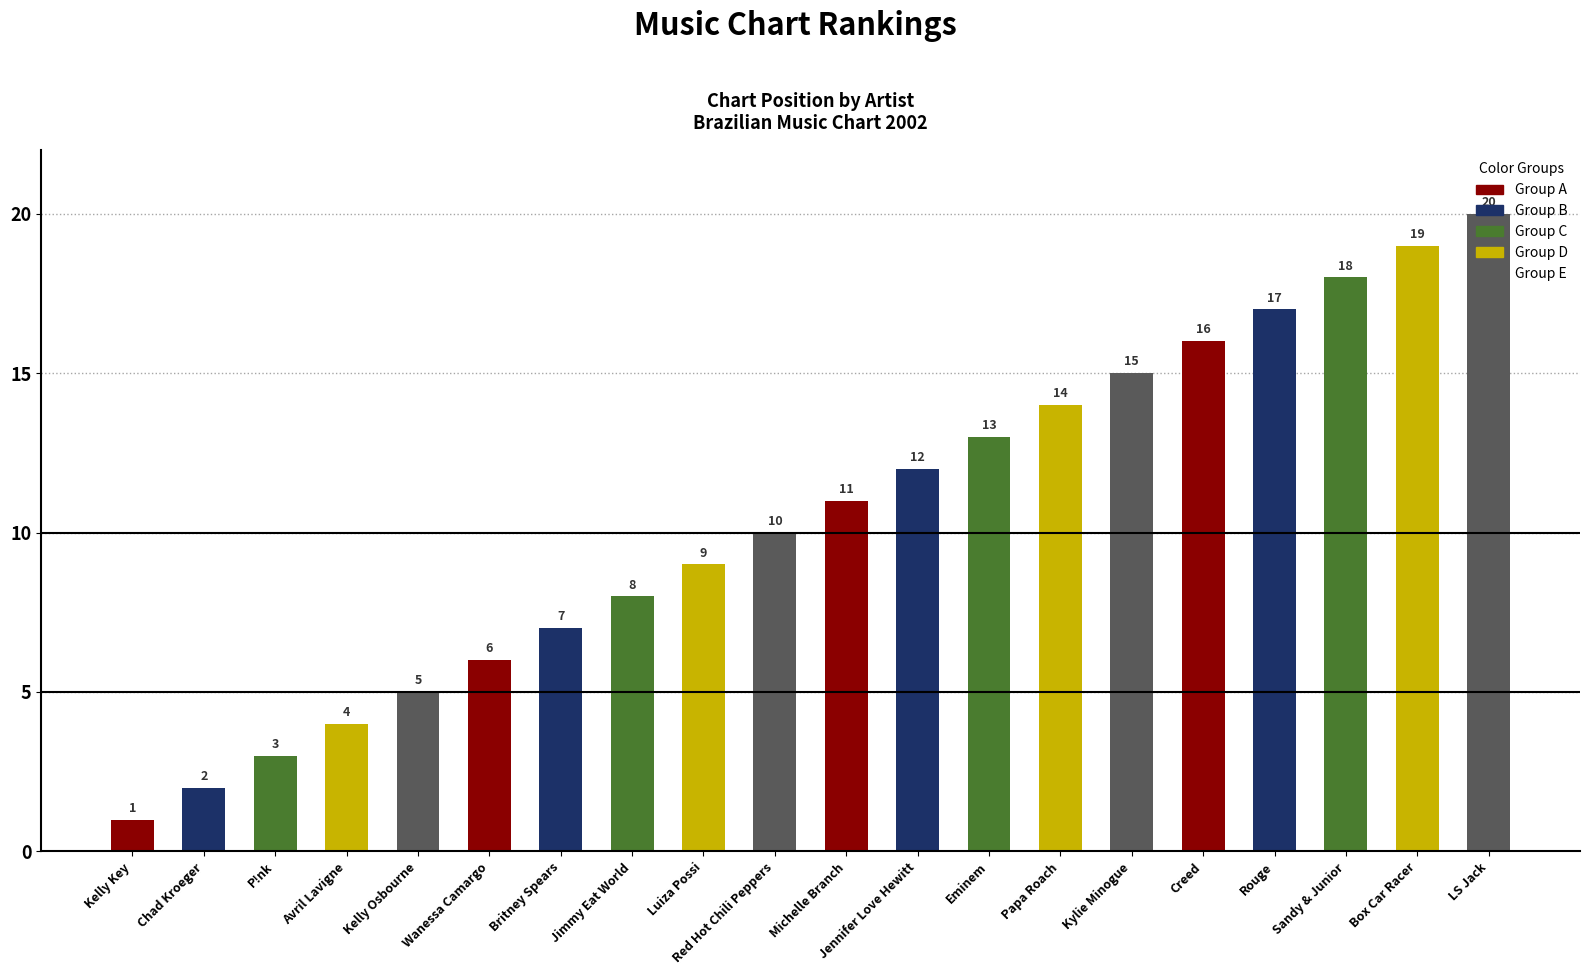

What value does the data have at Kylie Minogue?

15